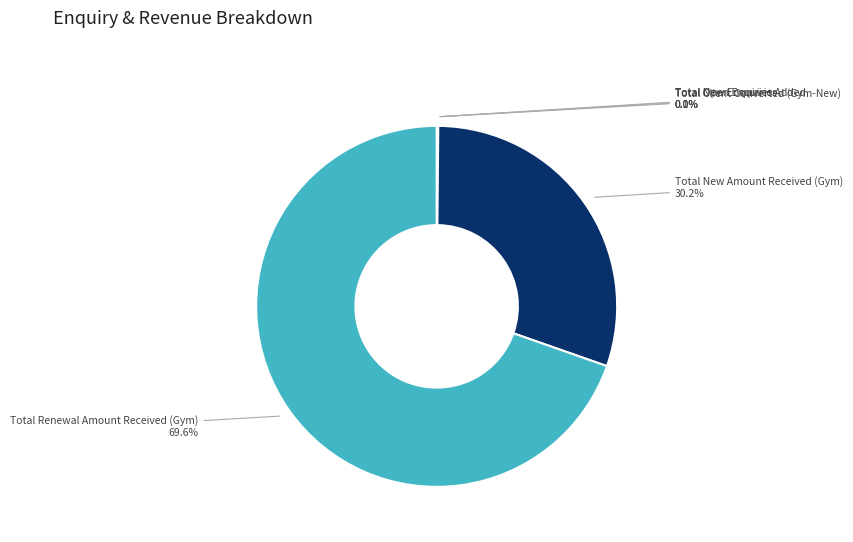

Which slice is the largest?

Total Renewal Amount Received (Gym)